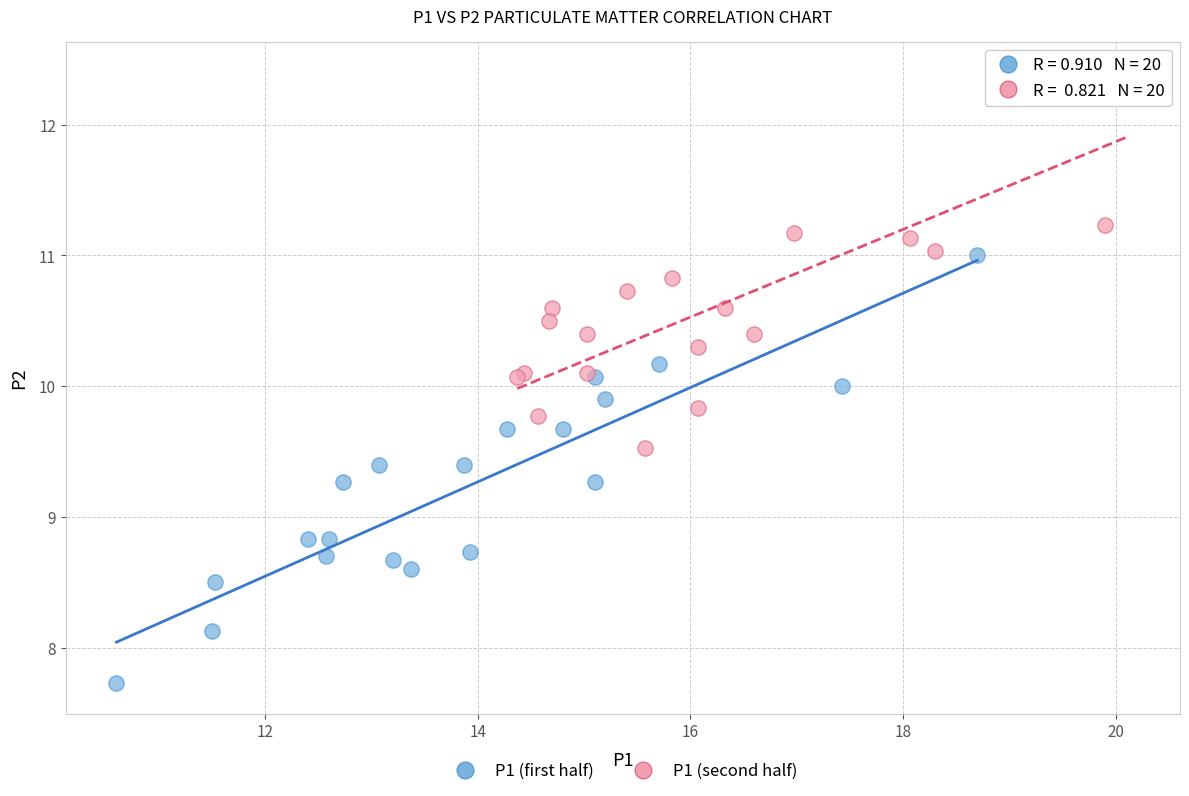

Which series reaches the minimum Y coordinate?

P1 (first half)